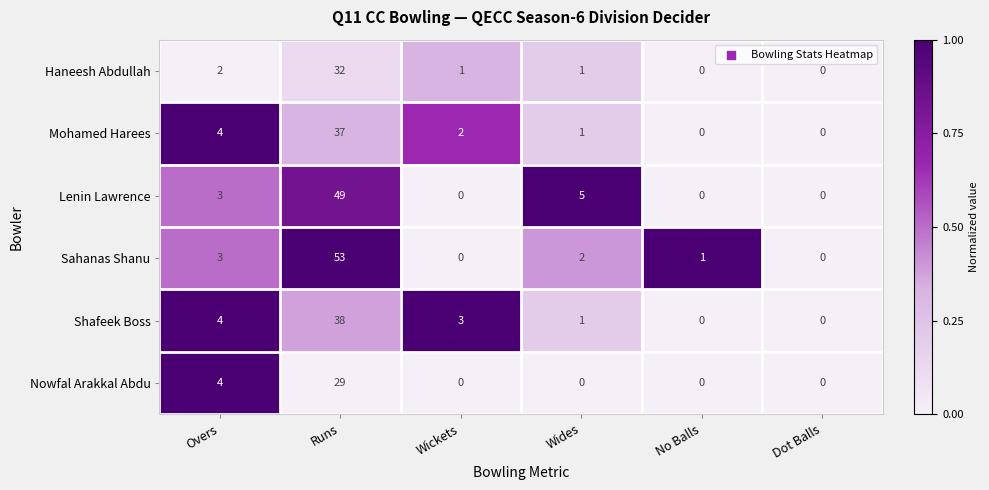

Count the number of data series in this chart.

6